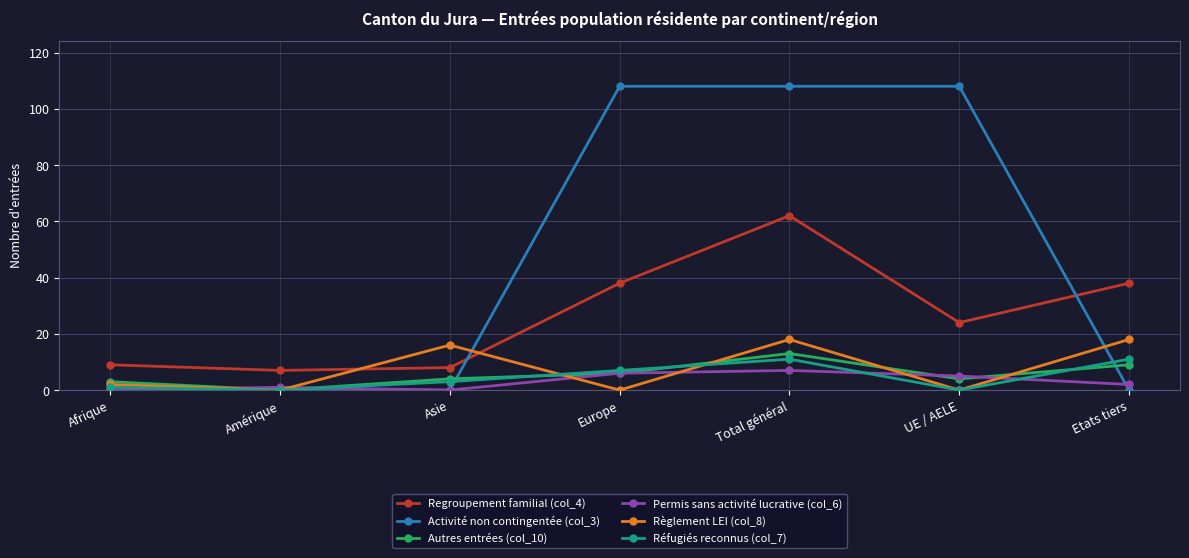

True or false: Regroupement familial (col_4) and Permis sans activité lucrative (col_6) cross at least once.

False